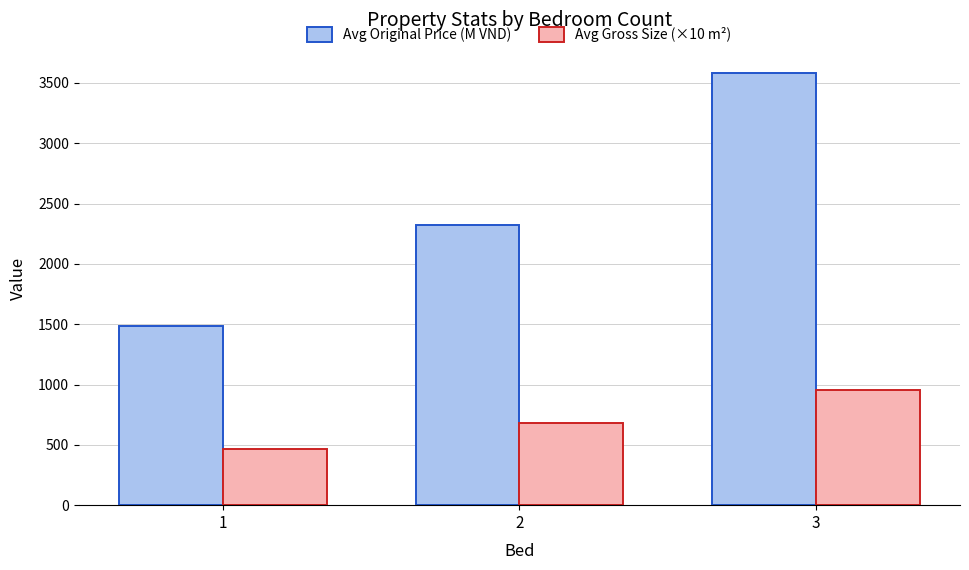

Where is Avg Original Price (M VND) nearest to the value 2534?

2